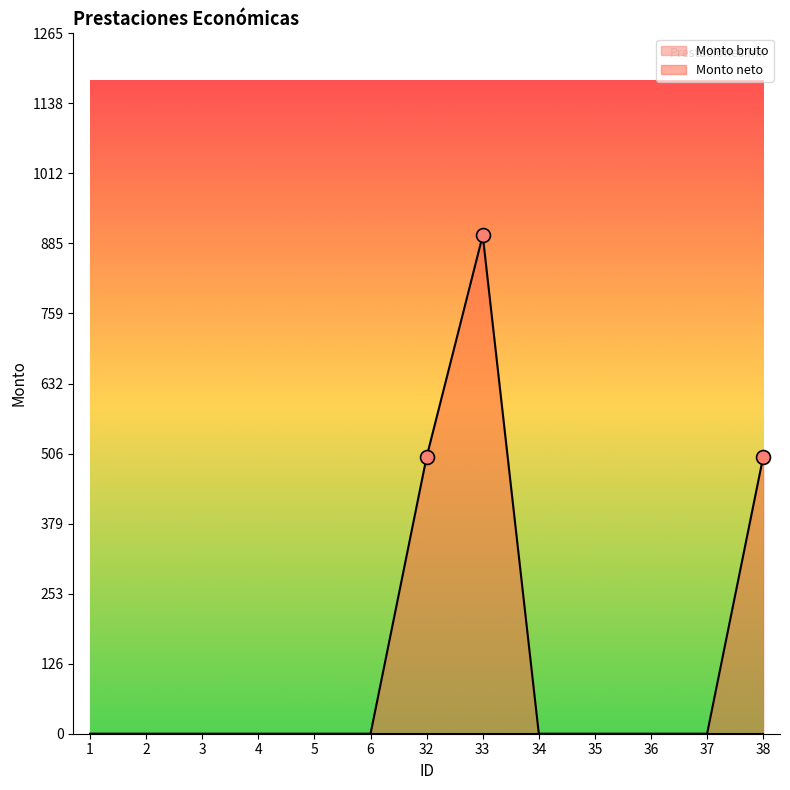

What is the greatest value displayed?

900